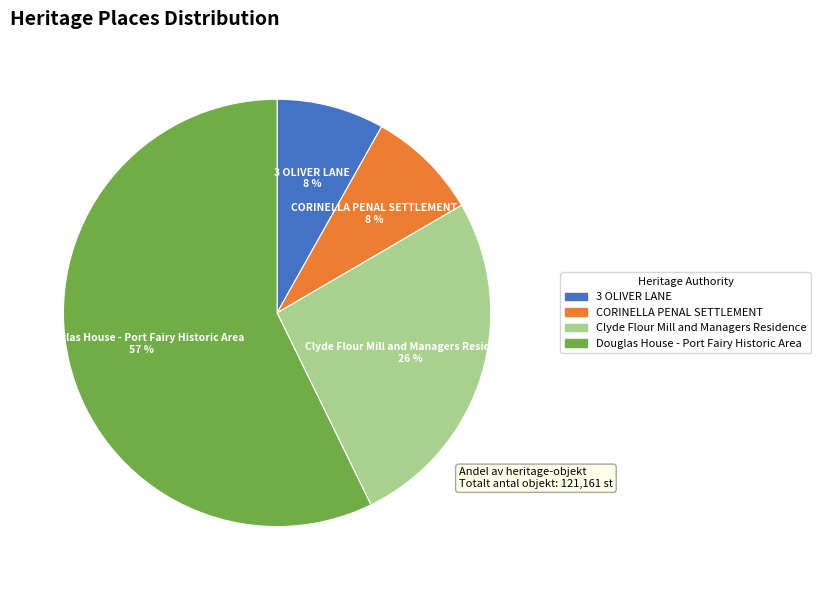

True or false: Douglas House - Port Fairy Historic Area accounts for 57% of the total.

True